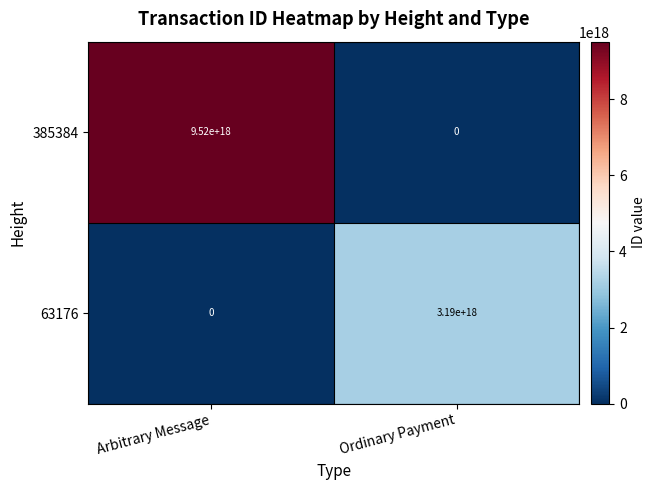

Where is 63176 nearest to the value 1595000000000000000?

Arbitrary Message